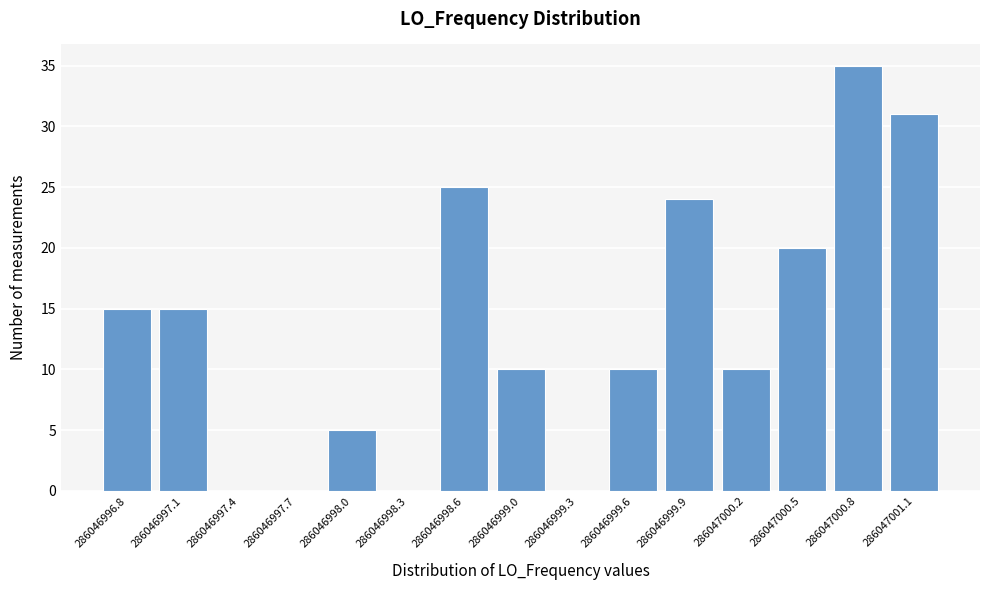

Reading left to right, extract all data points from this chart.

286046996.8=15	286046997.1=15	286046997.4=0	286046997.7=0	286046998.0=5	286046998.3=0	286046998.6=25	286046999.0=10	286046999.3=0	286046999.6=10	286046999.9=24	286047000.2=10	286047000.5=20	286047000.8=35	286047001.1=31